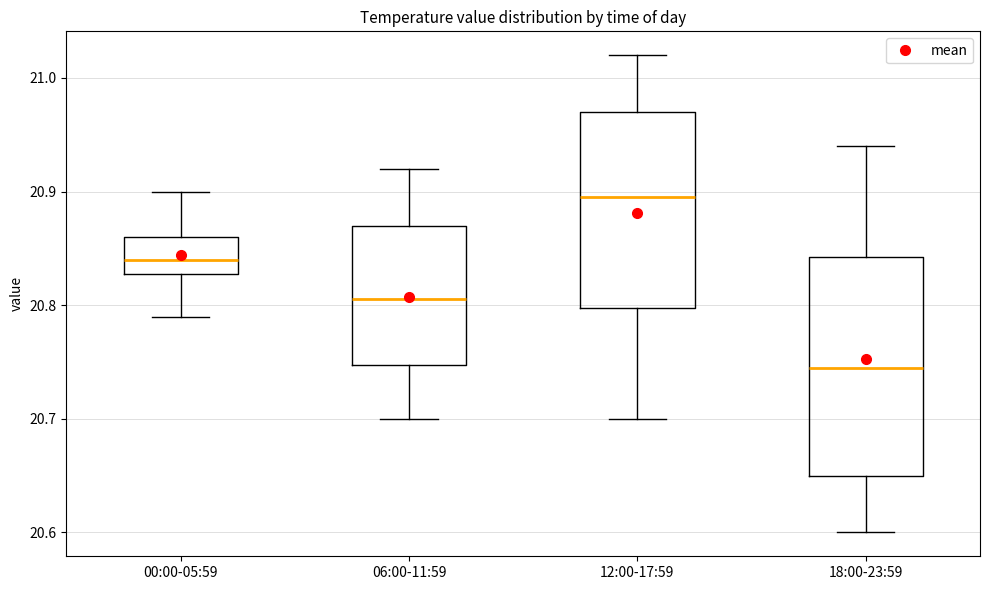

Which box's median line is the lowest?

18:00-23:59